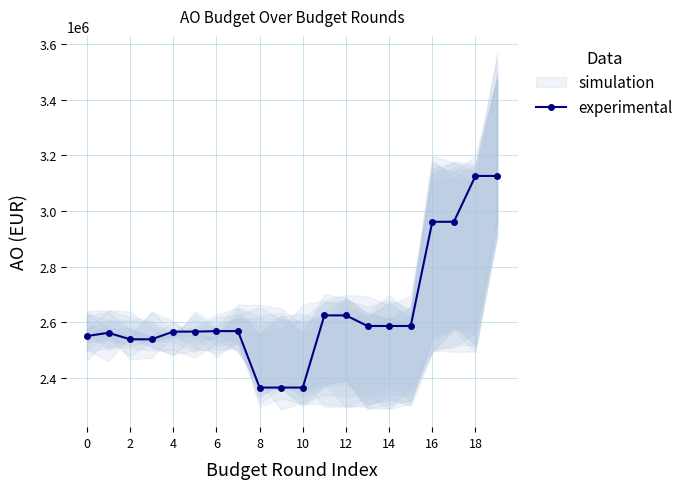

What is the smallest value displayed?

2364448